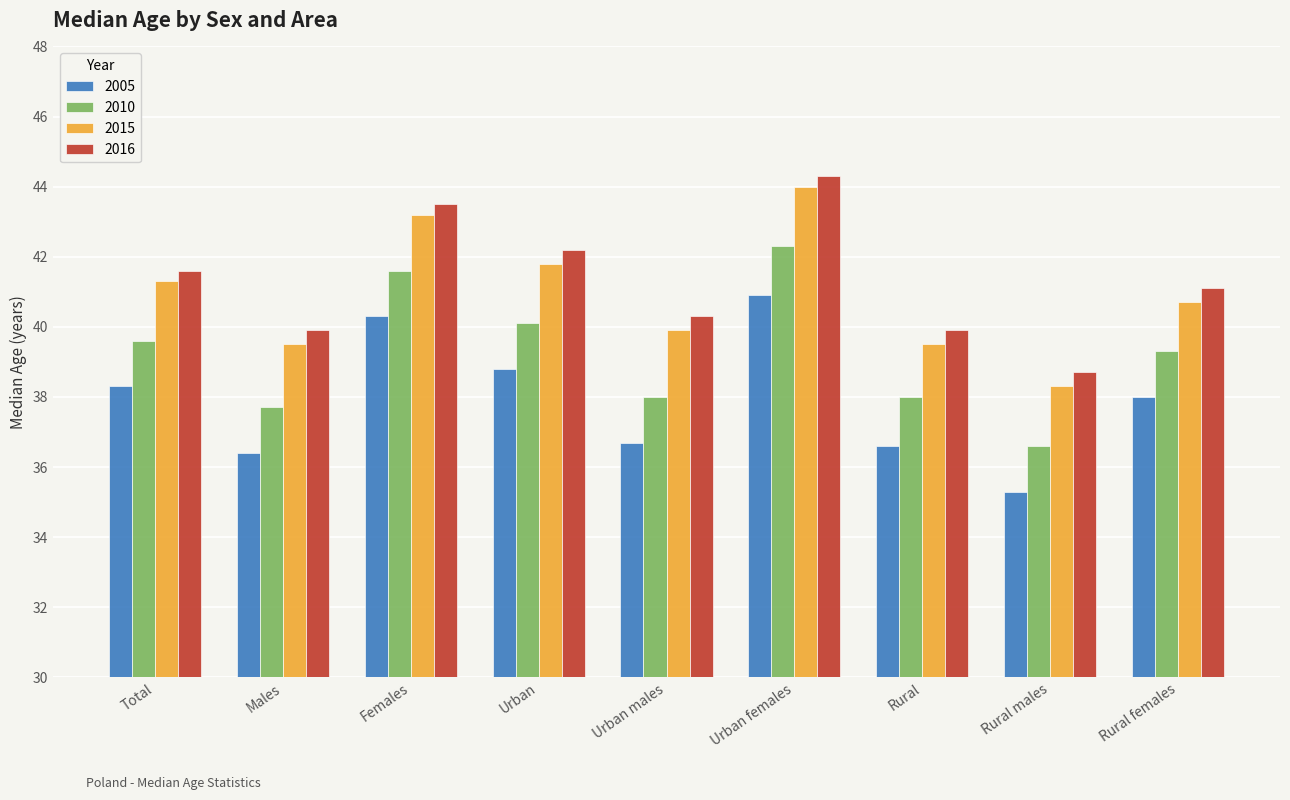

The value of 2005 at Total is 38.3. True or false?

True